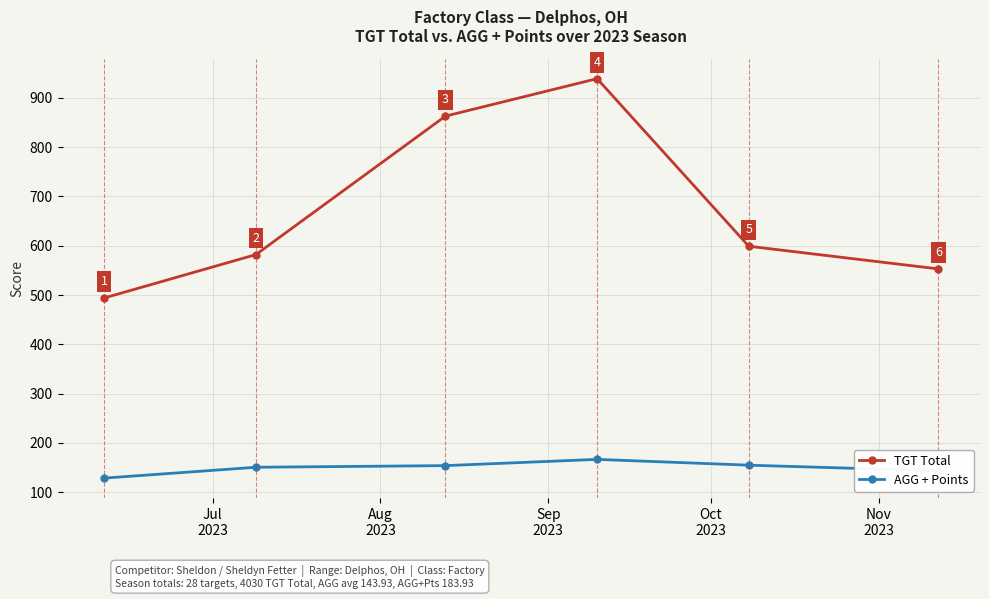

Rank the series by their maximum value, from highest to lowest.

TGT Total, AGG + Points